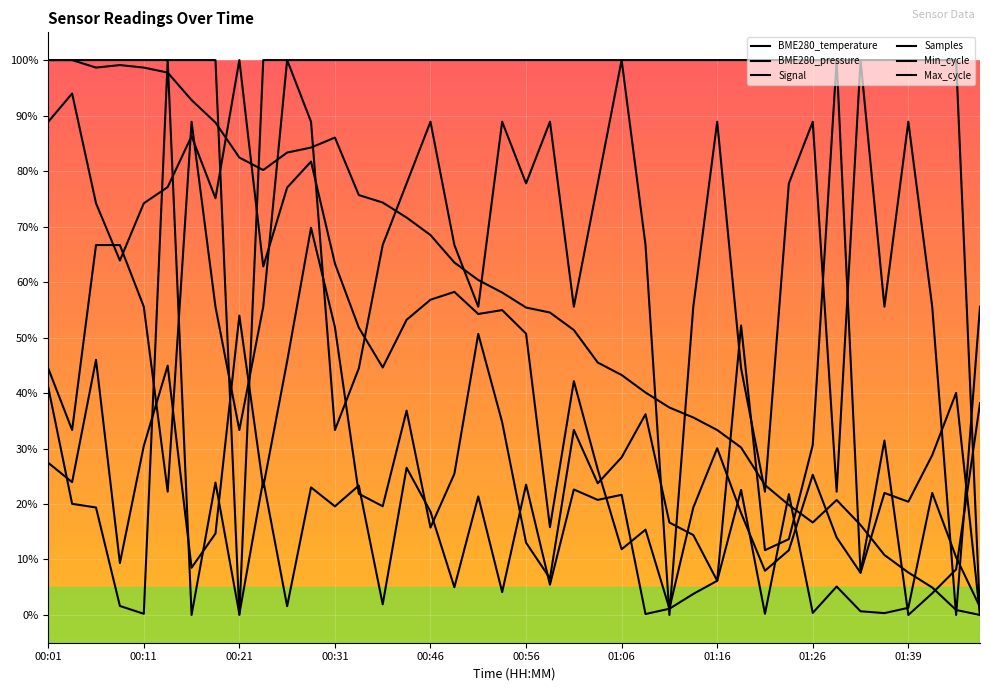

Does the chart have visible grid lines?

Yes